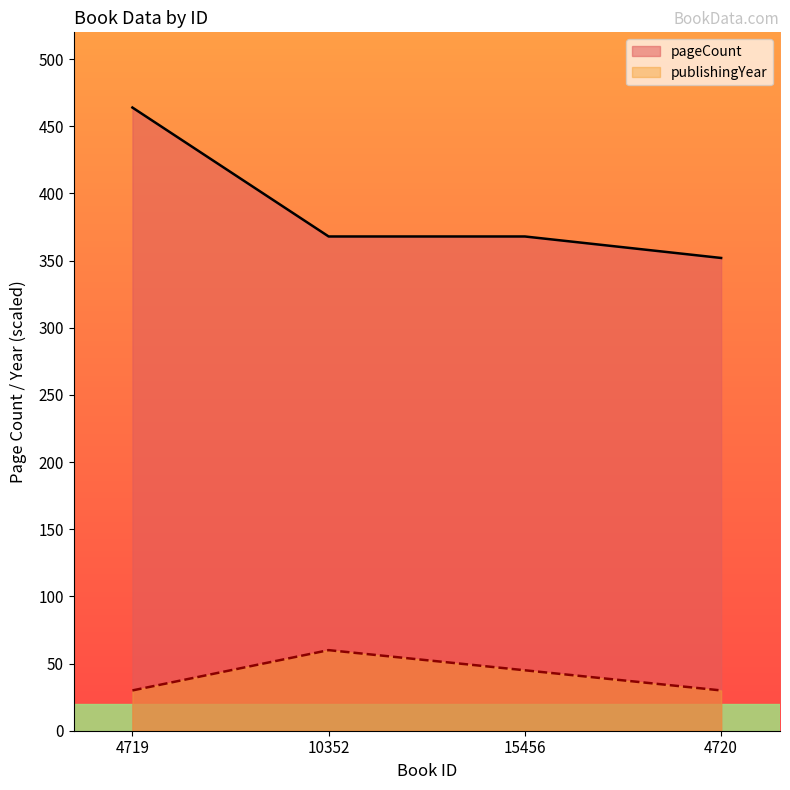

List the series in order of their peak value, lowest first.

publishingYear, pageCount